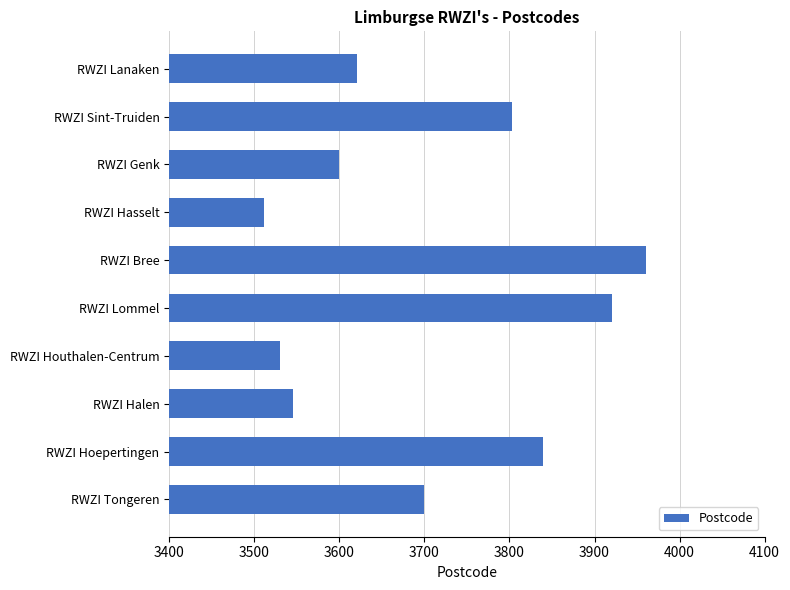

Are the bars horizontal?

Yes